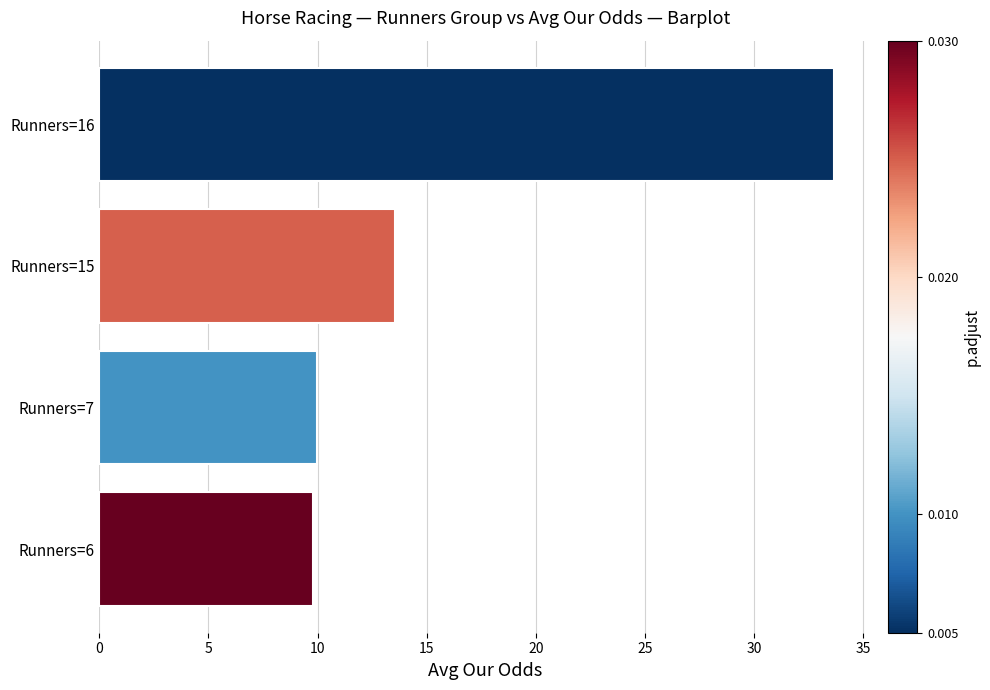

Reading bottom to top, what are all the values shown in this chart?

9.8	10.0	13.6	33.7